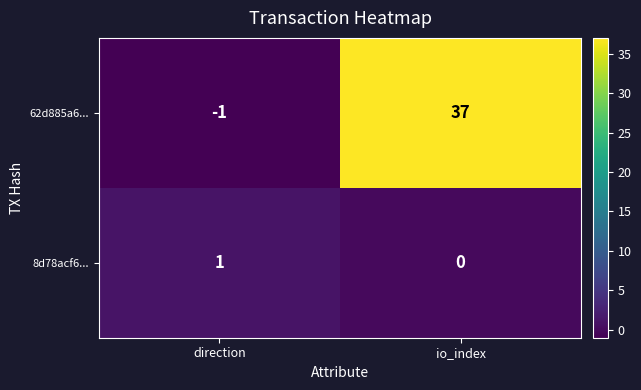

Reading left to right, list all the values displayed in this chart.

62d885a6...: -1	37
8d78acf6...: 1	0